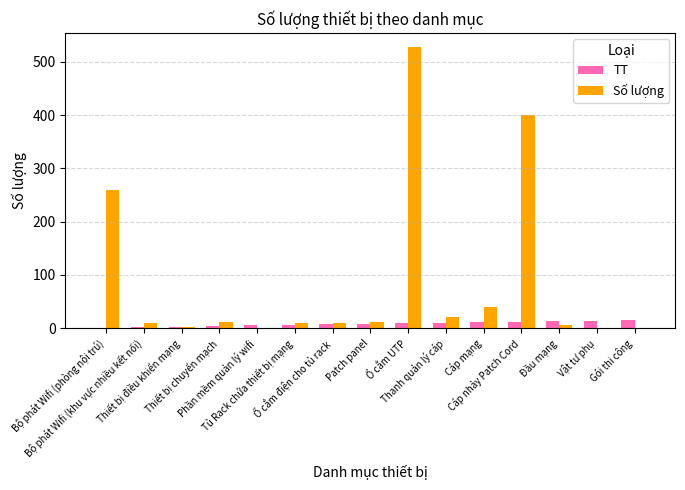

Which series has the largest total across all categories?

Số lượng